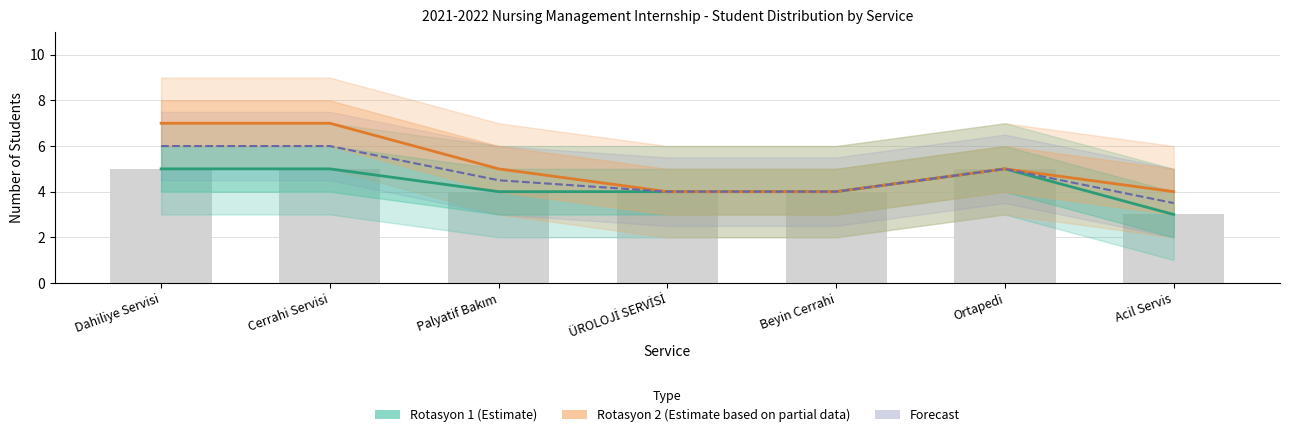

Count the number of categories in the chart.

7